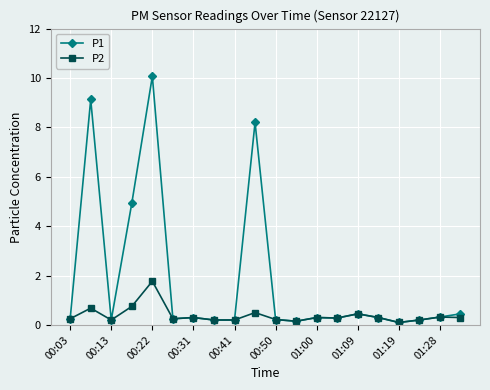

What is the highest value of the P2 series?

1.8